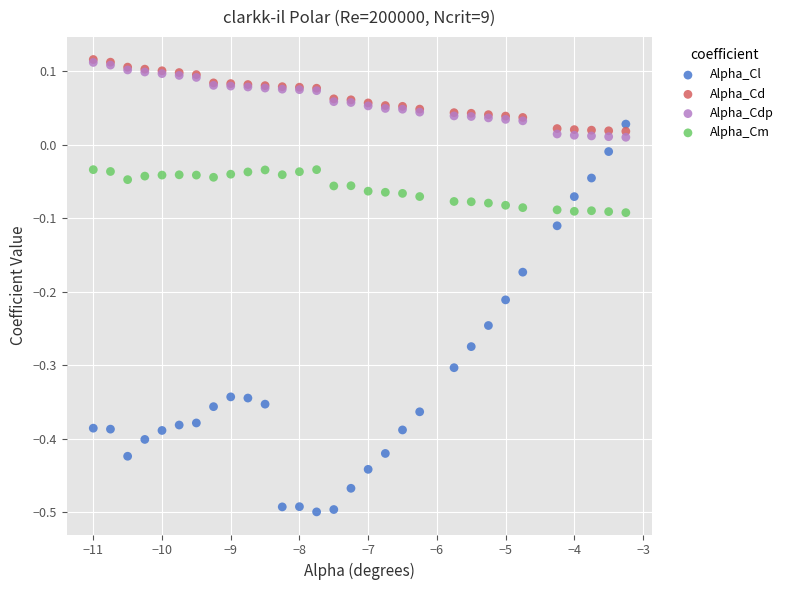

Which series has the widest spread of Y values?

Alpha_Cl